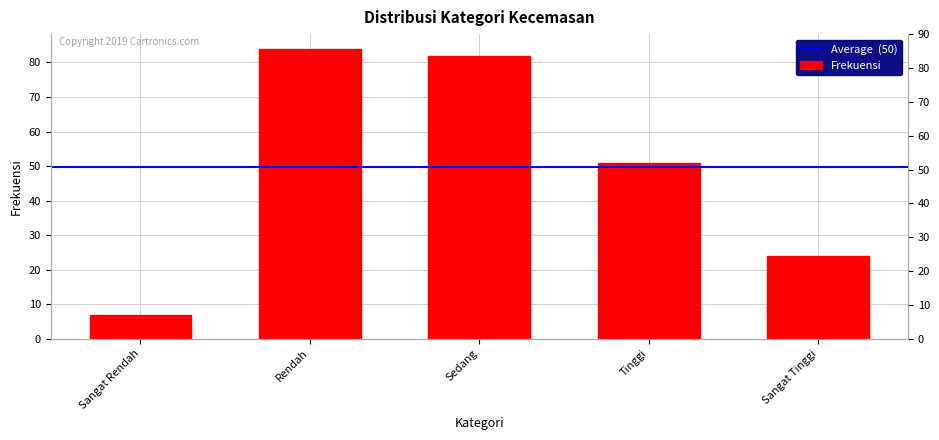

What is the sum of all values?

248